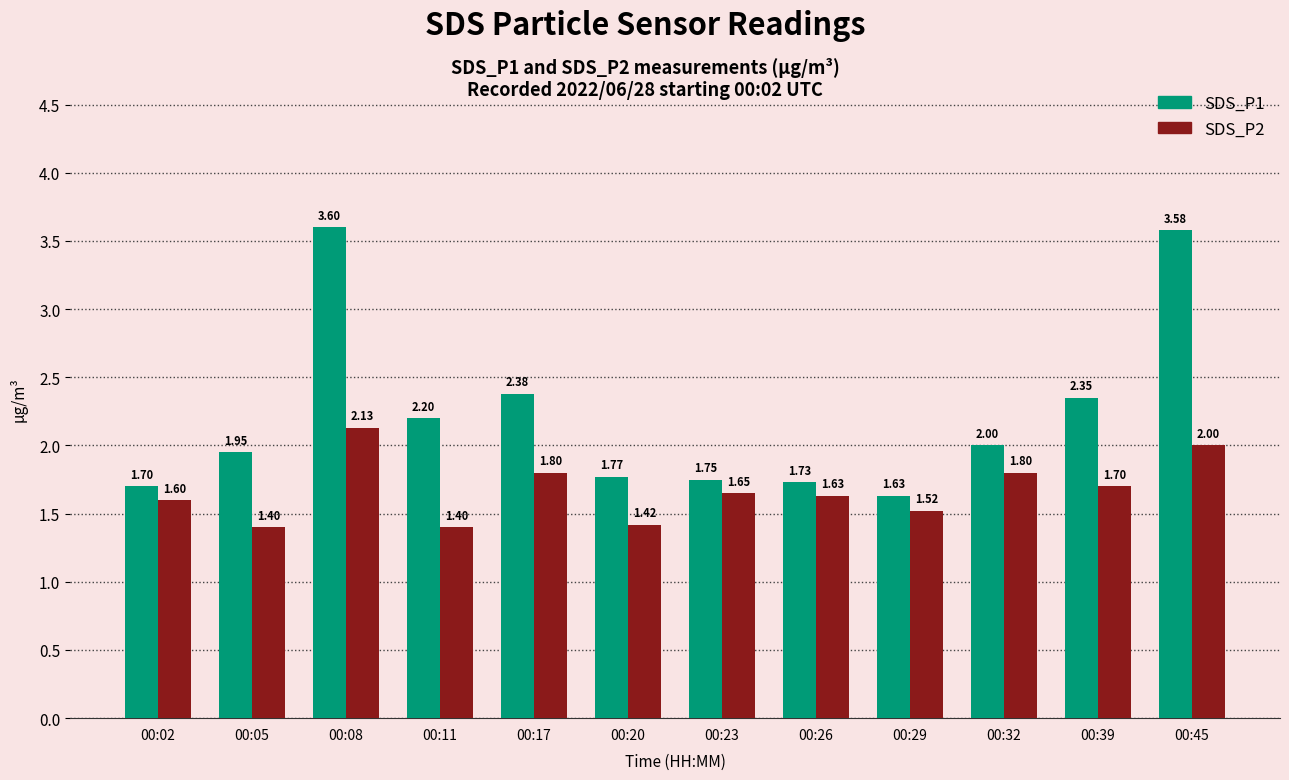

At which label does SDS_P2 reach its peak?

00:08